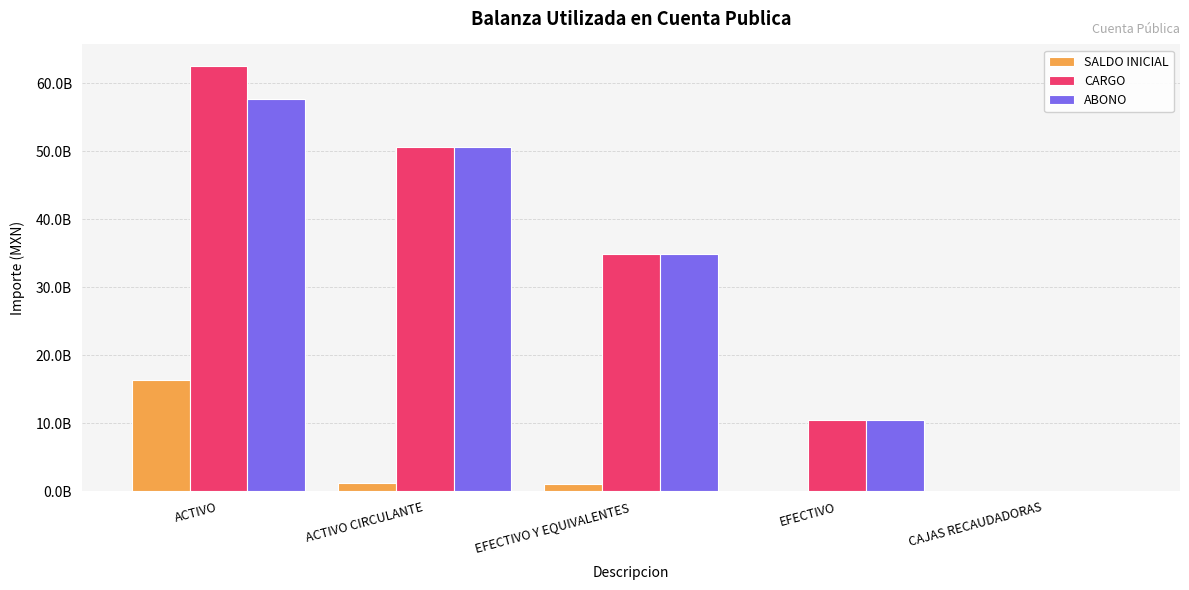

Which series has the widest spread of values?

CARGO